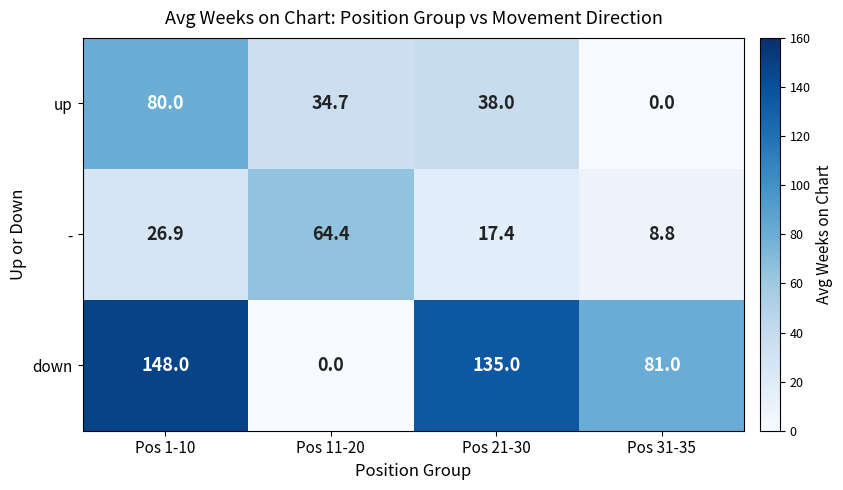

Between Pos 11-20 and Pos 21-30, which series saw the biggest shift?

down